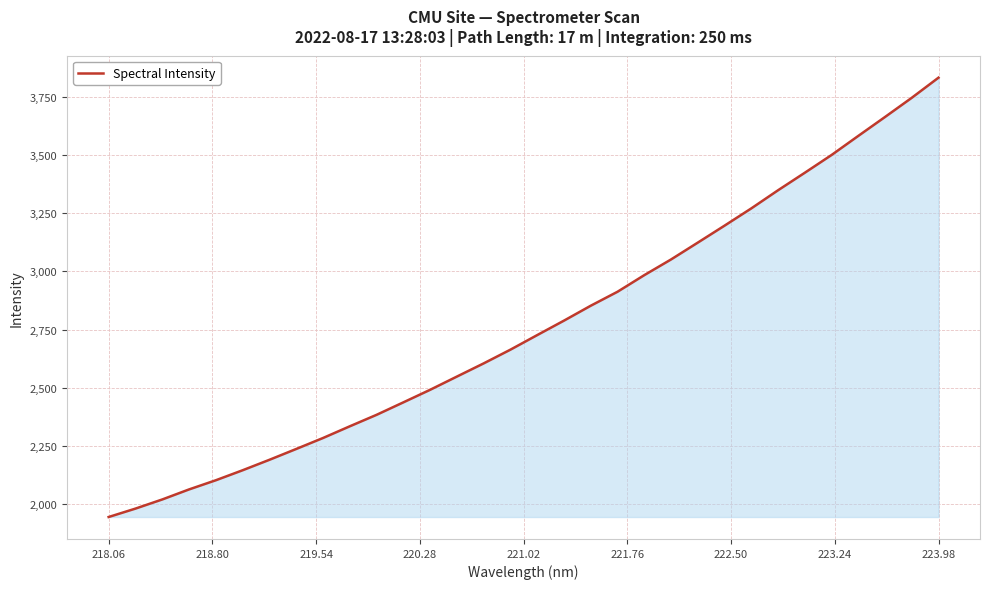

What is the smallest value displayed?

1945.4